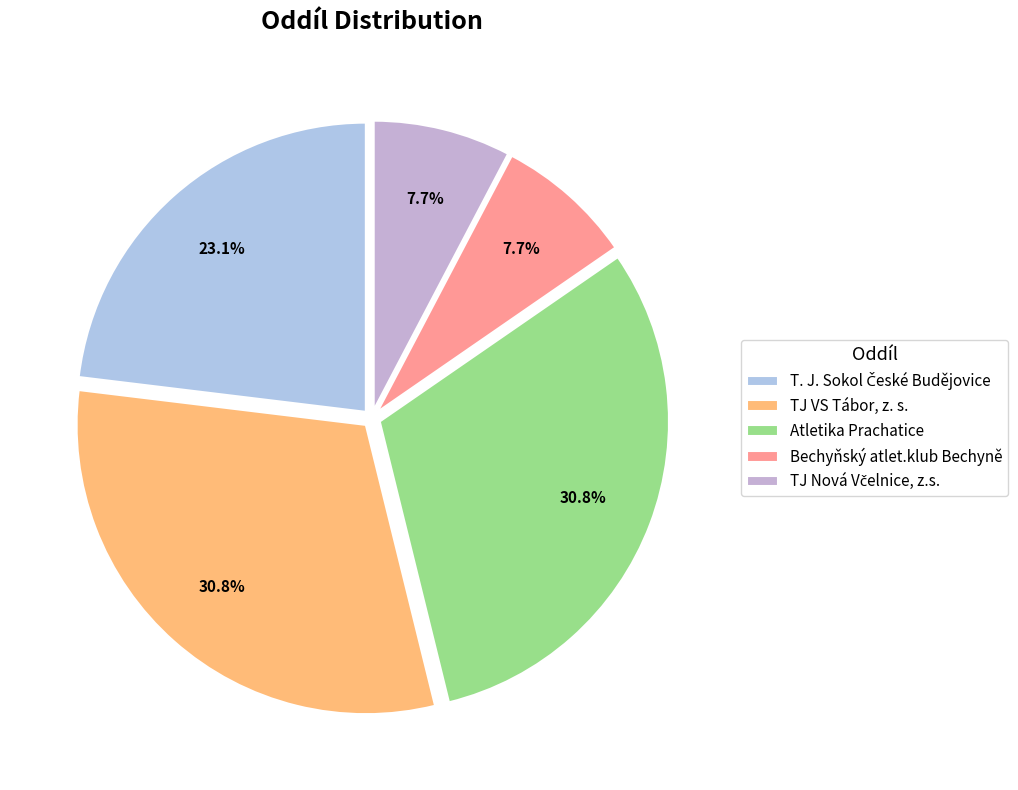

What is the ratio of the value at Bechyňský atlet.klub Bechyně to the value at TJ VS Tábor, z. s.?

0.2